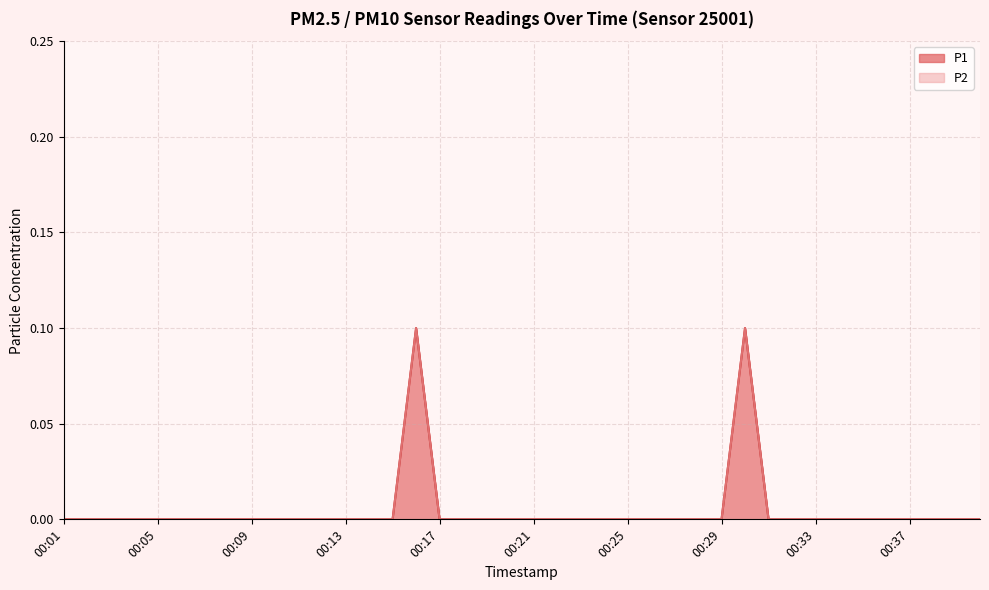

The value of P2 at 00:33 is 0.0. True or false?

True